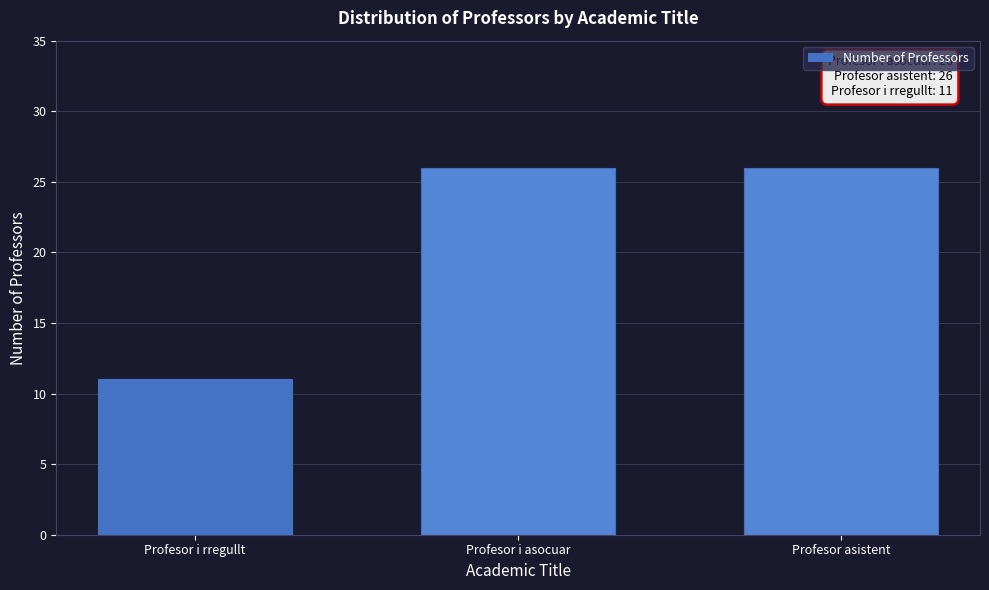

Reading left to right, what are all the values shown in this chart?

Profesor i rregullt=11	Profesor i asocuar=26	Profesor asistent=26